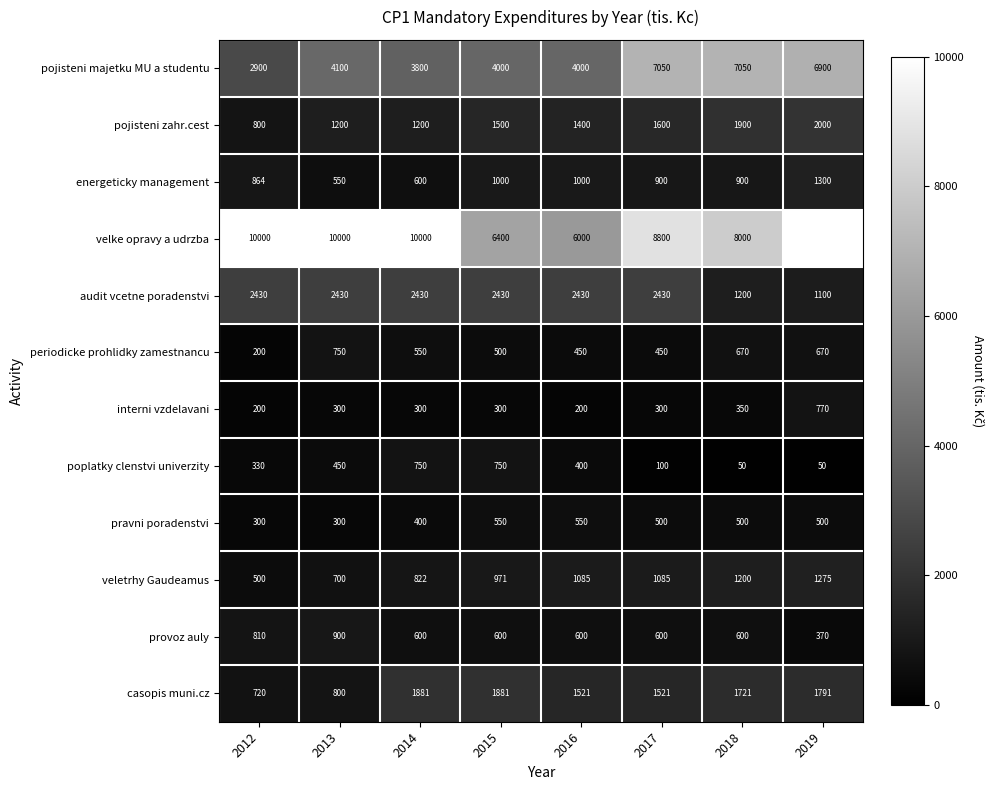

Is the value of energeticky management at 2013 greater than the value of pojisteni majetku MU a studentu at 2019?

No